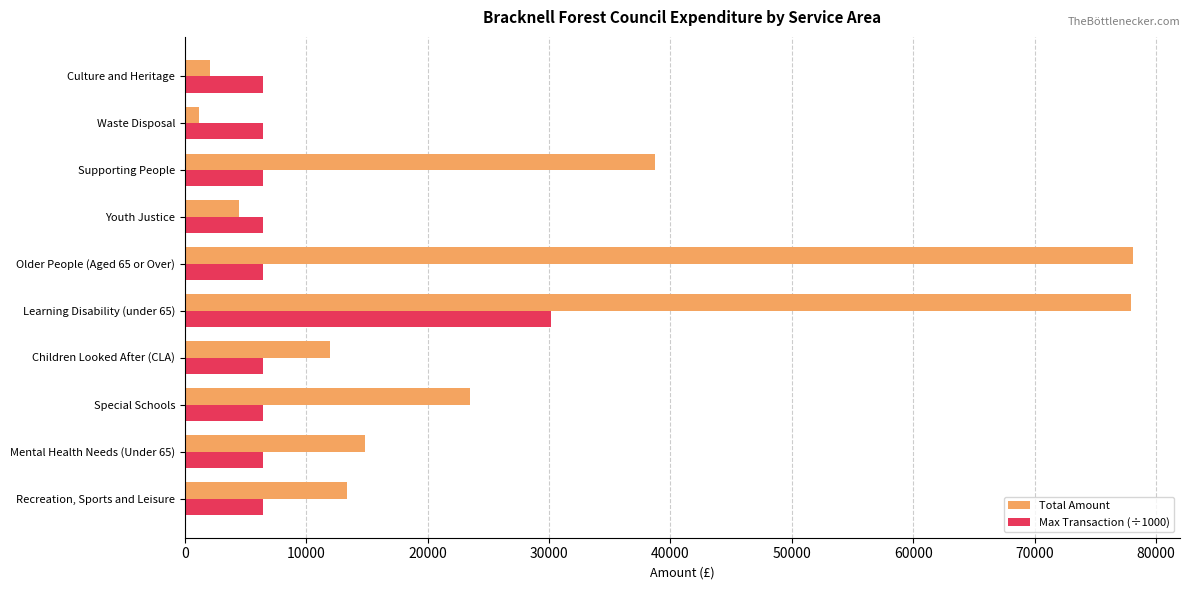

Read the Total Amount value at Special Schools.

23520.0